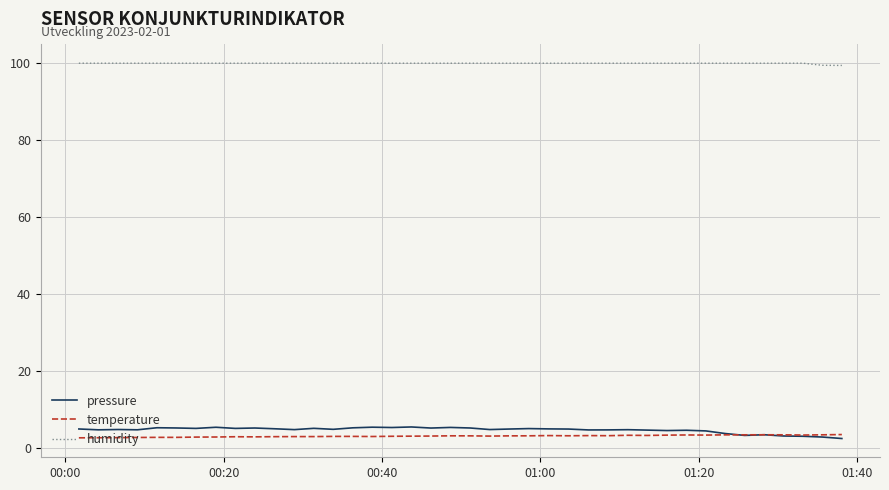

Does the chart display data point markers on the line(s)?

No